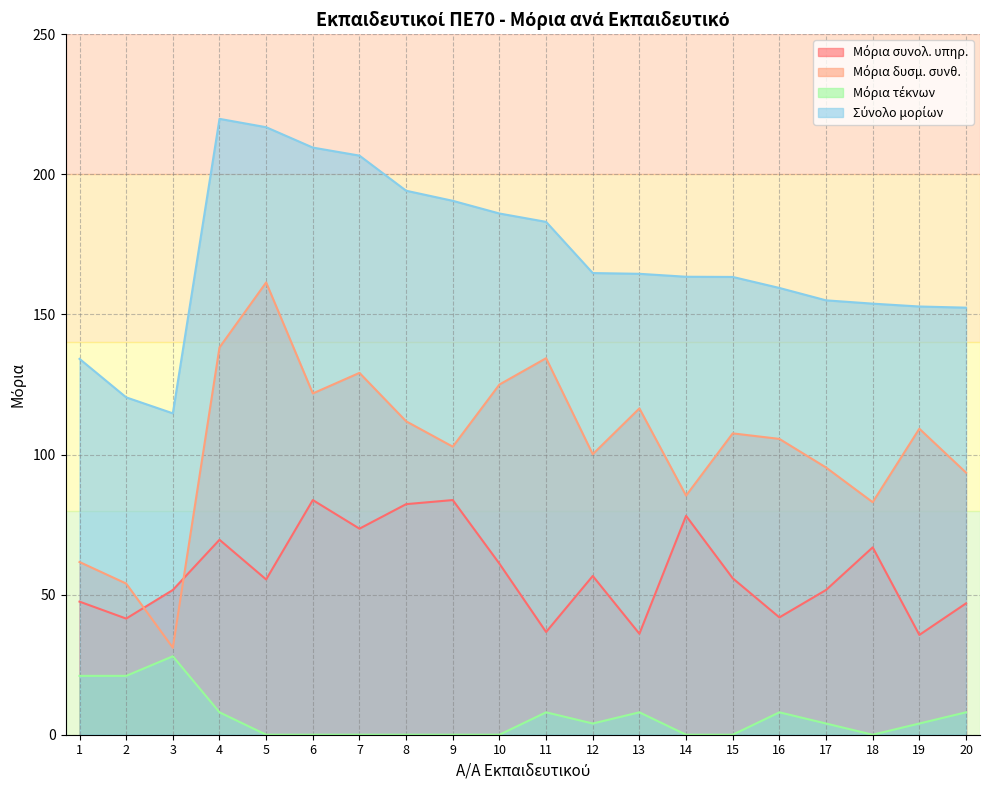

At which category is the sum across all series the highest?

4